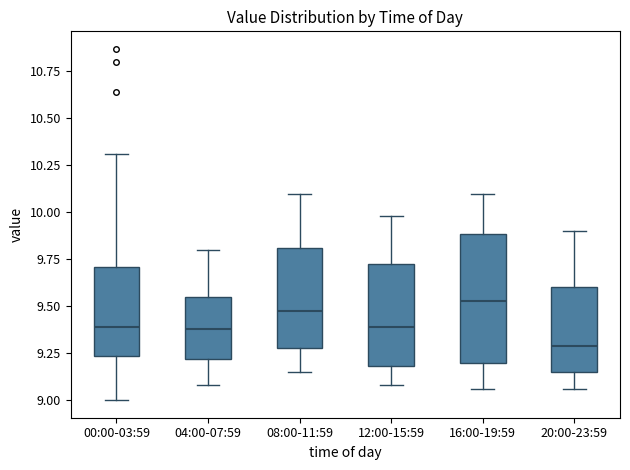

Reading left to right, transcribe this box plot: for each box, give where its median line is, the range the box spans, and where its two whiskers end, as read against the y-axis. The values are not printed on the chart, so give them approximately, as read against the axis.

00:00-03:59: median 9.40, box 9.25 to 9.70, whiskers 9.00 to 10.30
04:00-07:59: median 9.40, box 9.20 to 9.55, whiskers 9.10 to 9.80
08:00-11:59: median 9.50, box 9.30 to 9.80, whiskers 9.15 to 10.10
12:00-15:59: median 9.40, box 9.20 to 9.75, whiskers 9.10 to 10.00
16:00-19:59: median 9.55, box 9.20 to 9.90, whiskers 9.05 to 10.10
20:00-23:59: median 9.30, box 9.15 to 9.60, whiskers 9.05 to 9.90